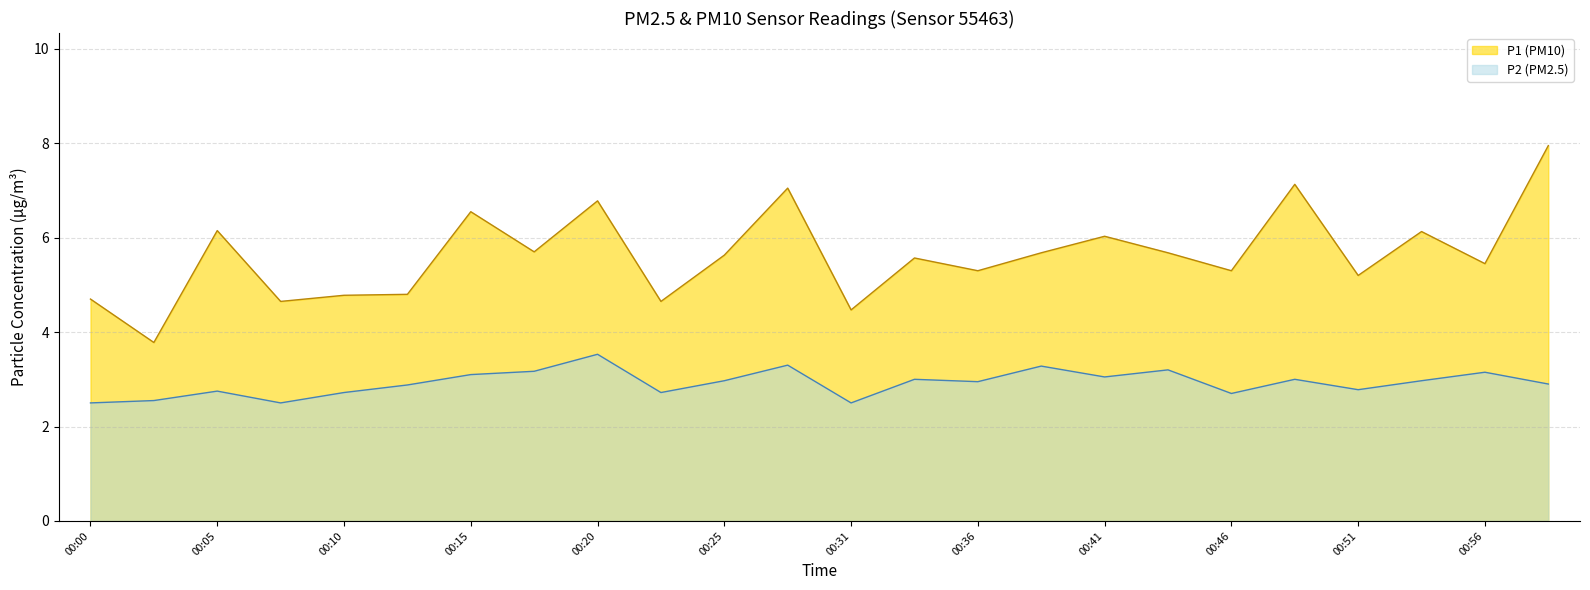

True or false: P1 and P2 cross at least once.

False